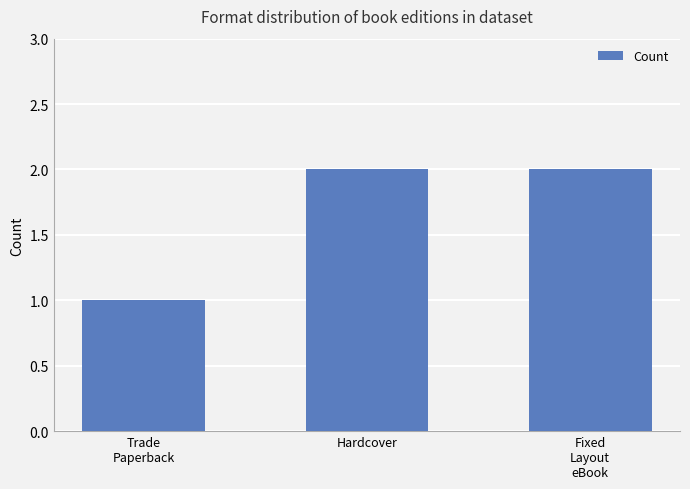

What position from the right is Hardcover?

2